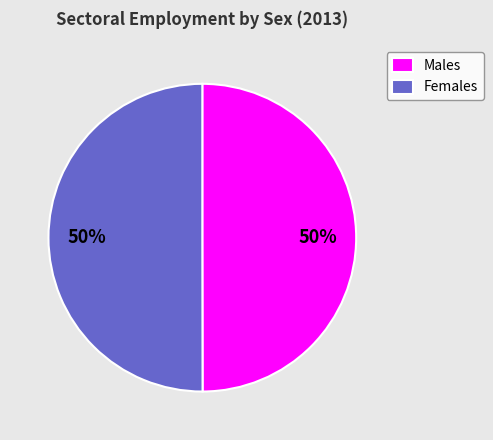

To the nearest percent, what is the difference between the largest and smallest slice percentages?

0%